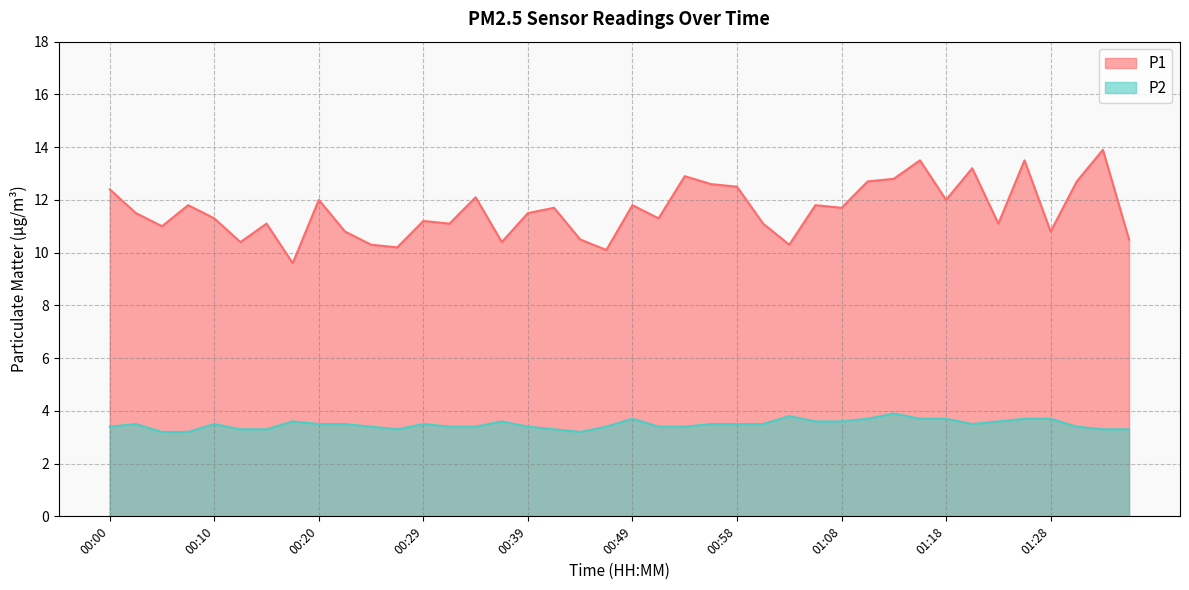

Which series changed the most between 01:11 and 01:31?

P2